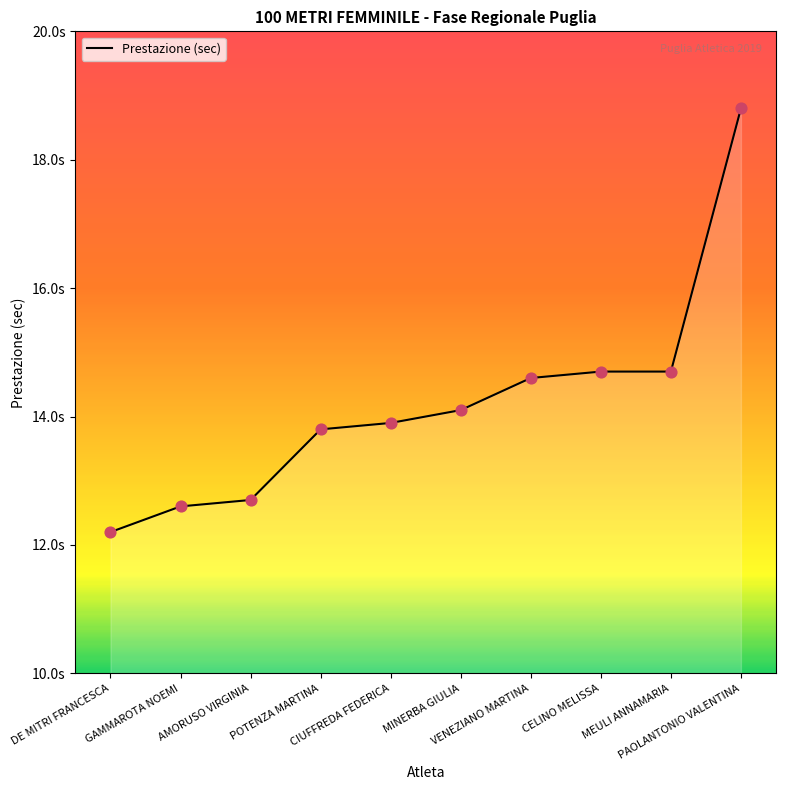

What is the change in value from DE MITRI FRANCESCA to CELINO MELISSA?

+2.5